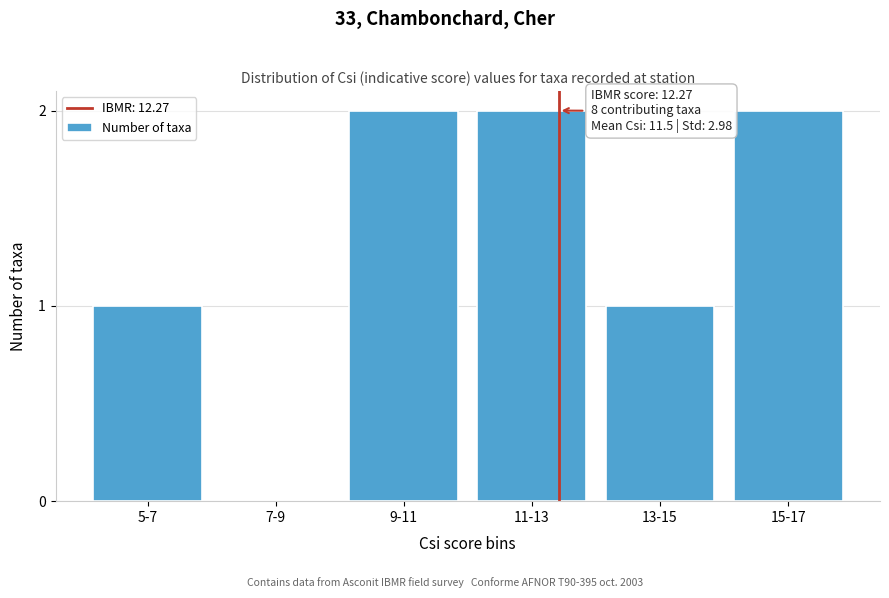

Reading right to left, what are all the values shown in this chart?

15-17=2	13-15=1	11-13=2	9-11=2	7-9=0	5-7=1